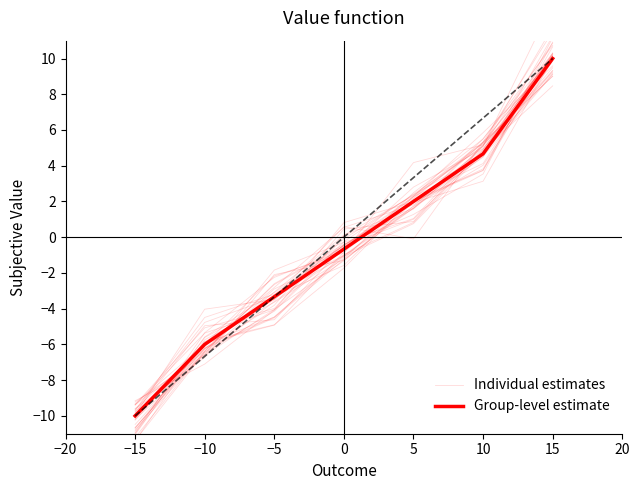

What are all the series names shown in the legend?

Individual estimates, Group-level estimate